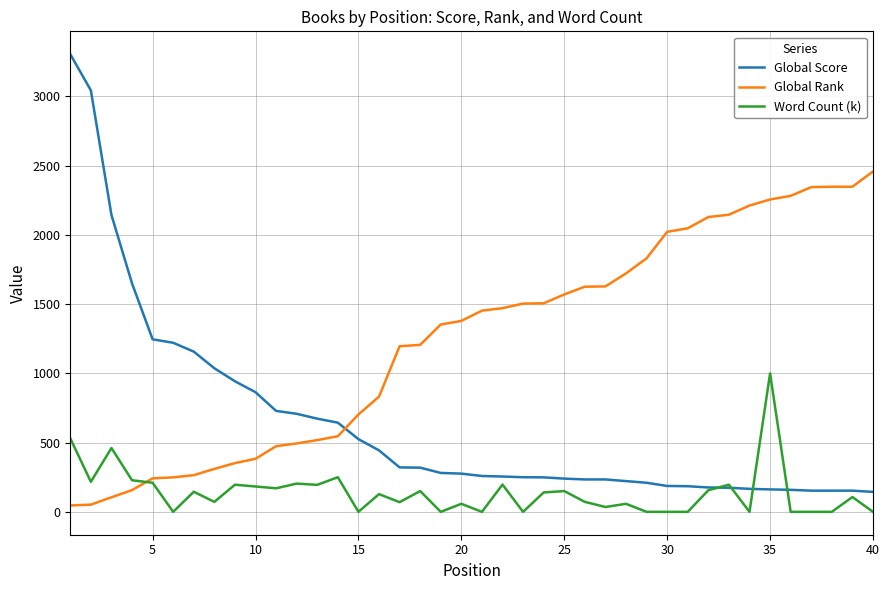

Which series ends up on top after the final intersection of Global Score and Word Count (k)?

Global Score